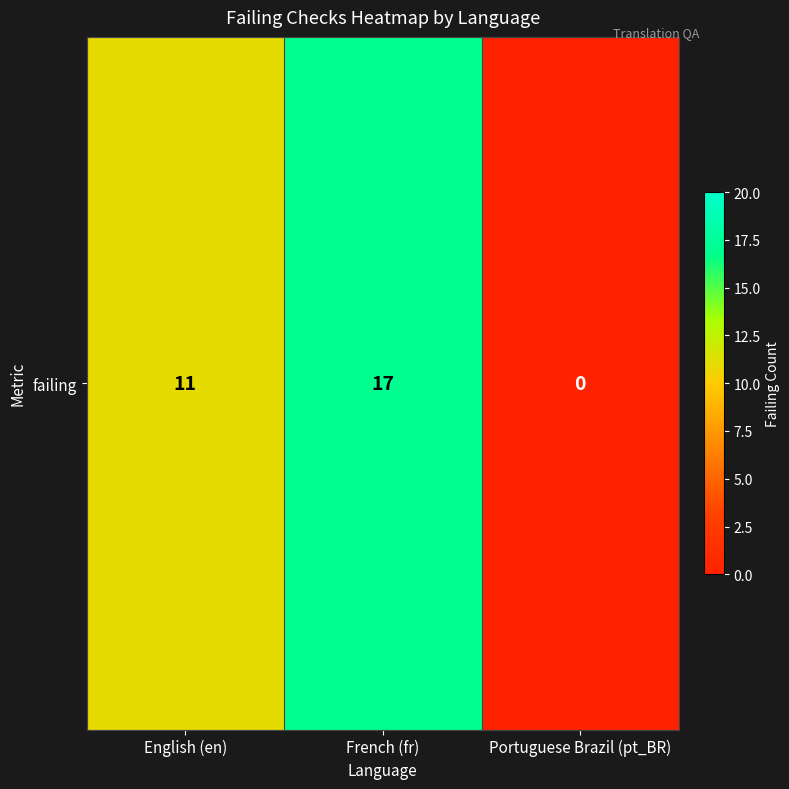

True or false: the data shows 11 at English (en).

True